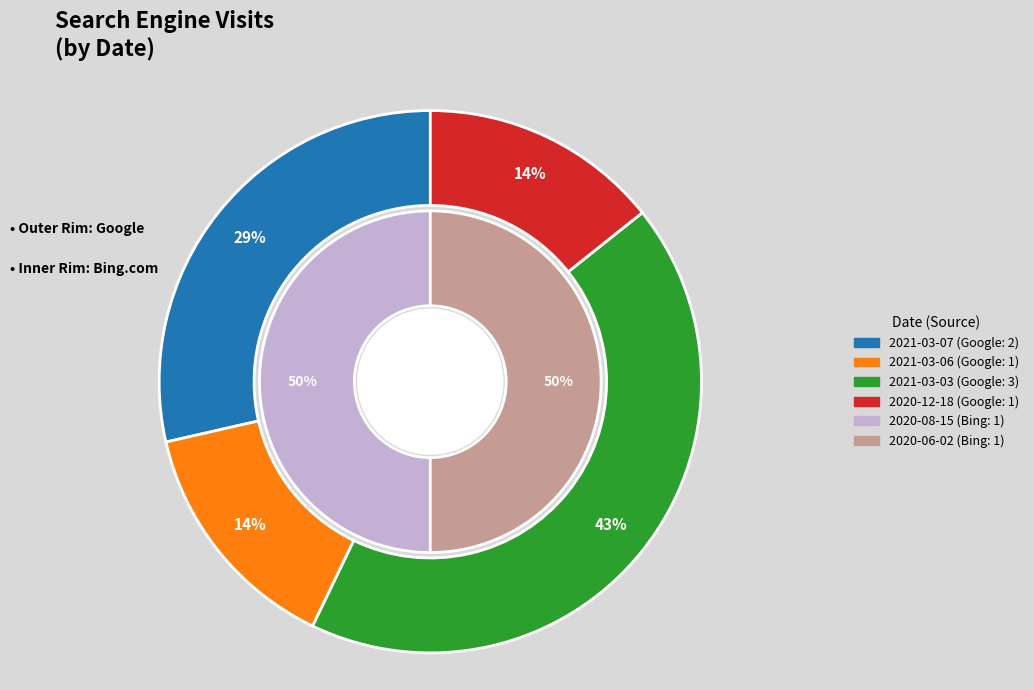

Does 2021-03-07 account for over 50% of the chart?

No